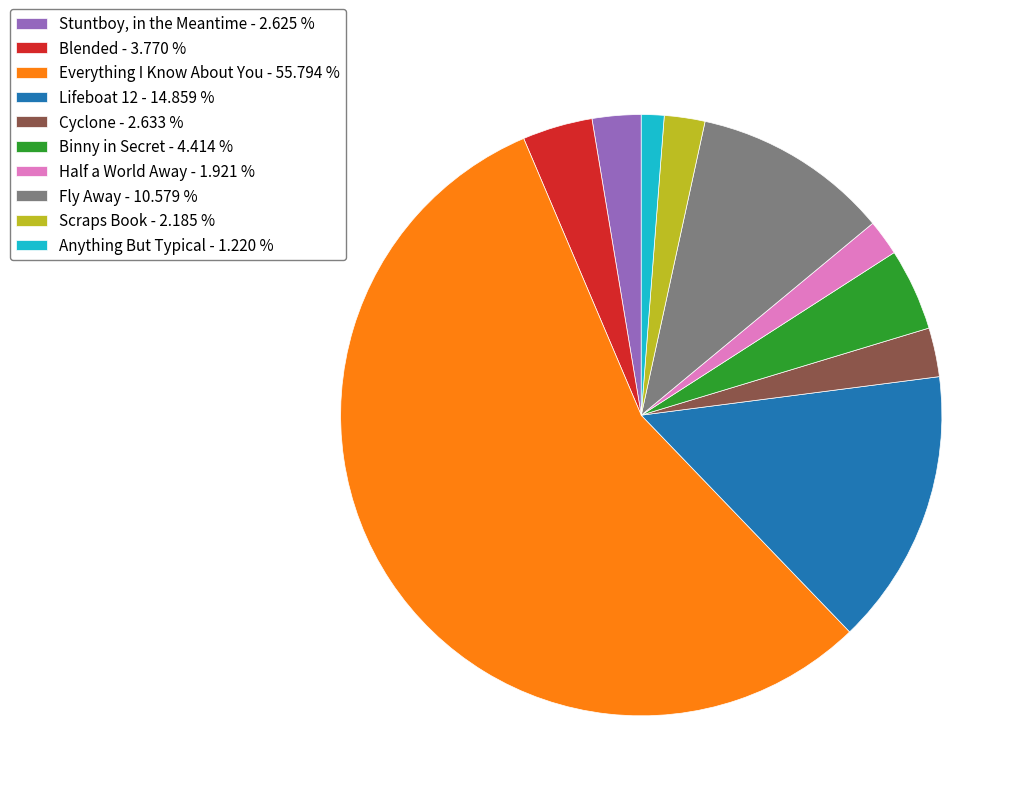

Which slice is the smallest?

Anything But Typical